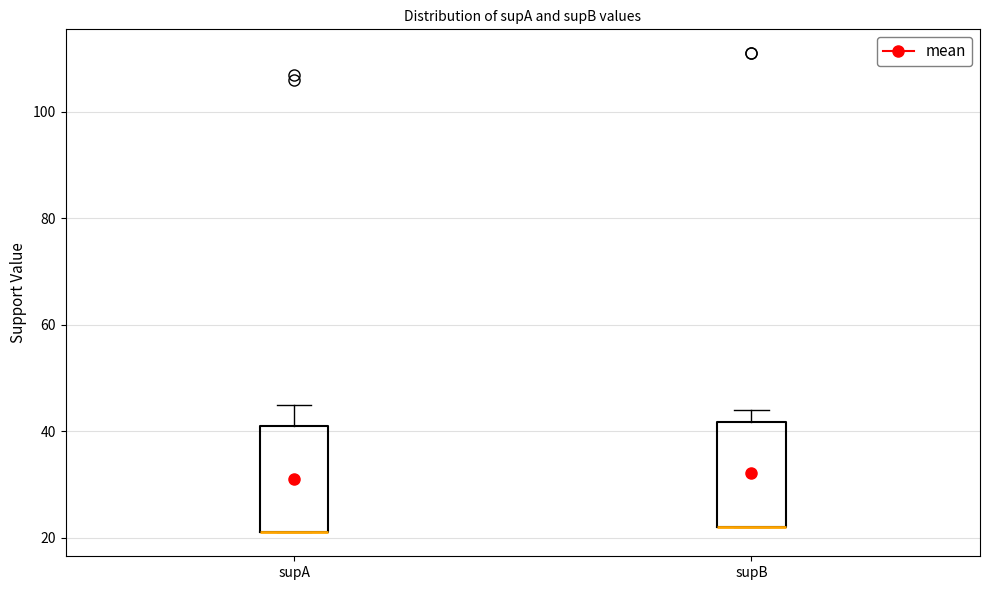

Reading left to right, read every box against the y-axis: the position of its median line, the range the box covers, and the ends of its whiskers. The values are not printed on the chart, so give them approximately, as read against the axis.

supA: median 22 (drawn on the box's lower edge), box 22 to 42, whiskers 22 to 46
supB: median 22 (drawn on the box's lower edge), box 22 to 42, whiskers 22 to 44